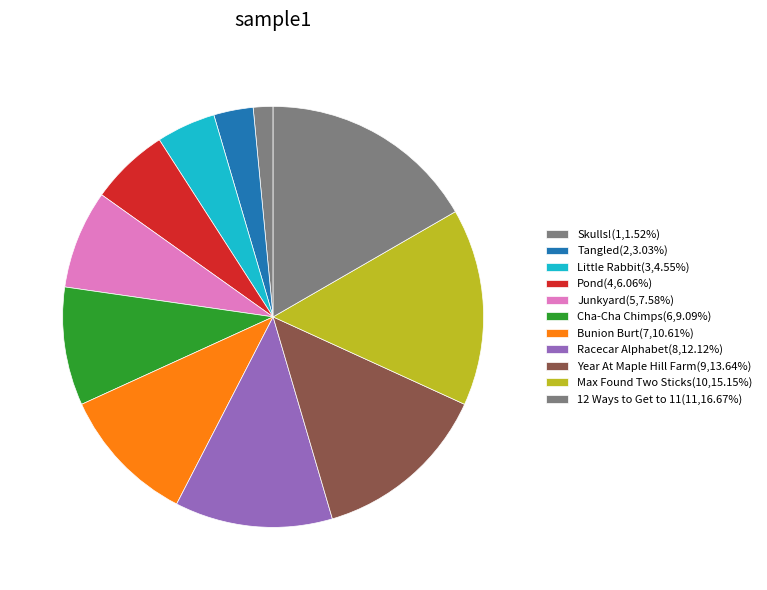

How many slices are in this pie chart?

11